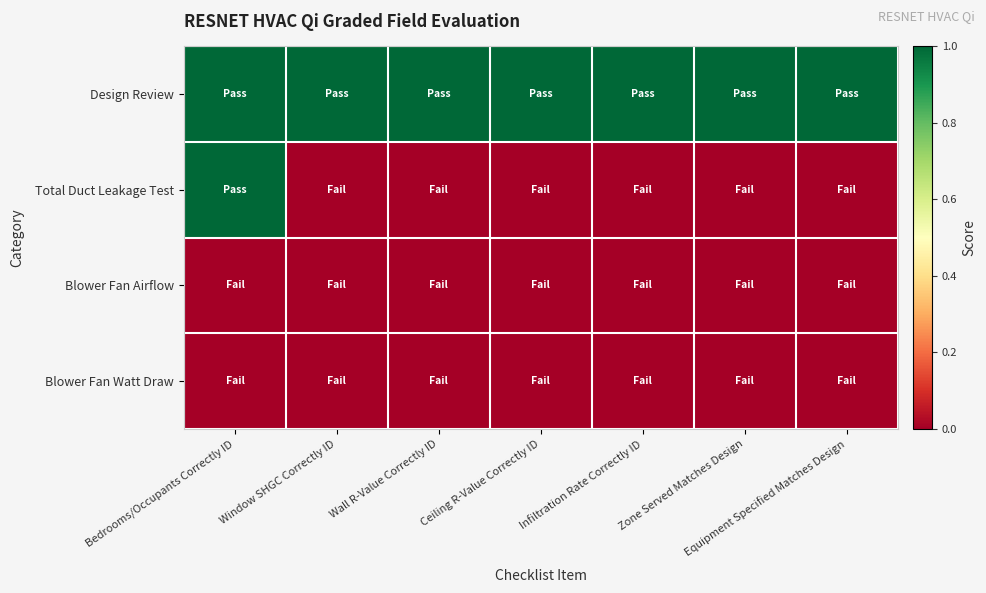

Count the number of categories in the chart.

7